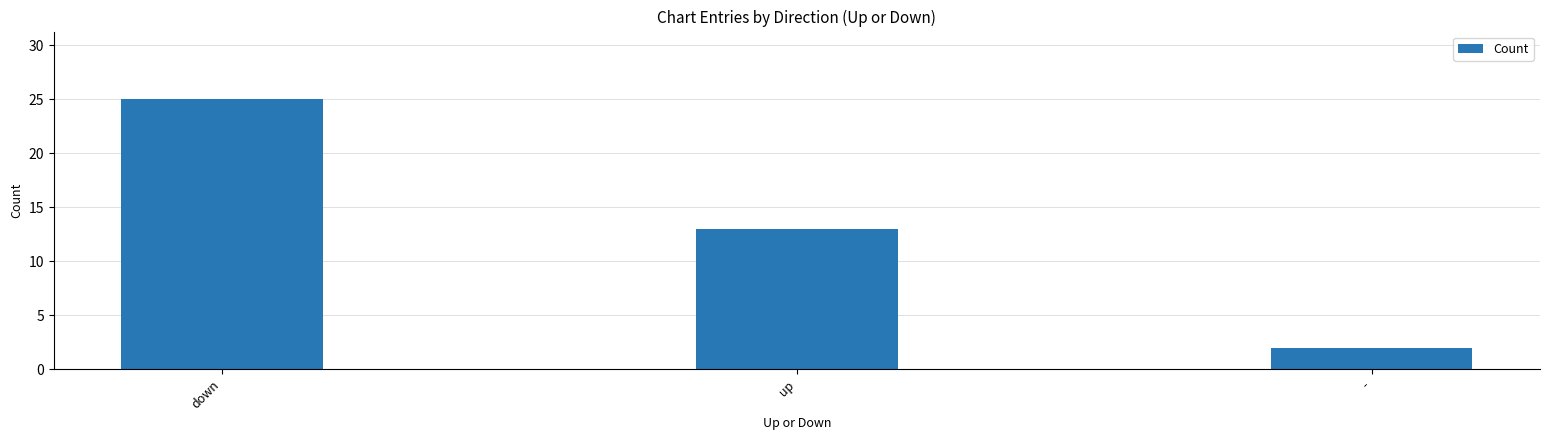

How many data points are less than 13?

1